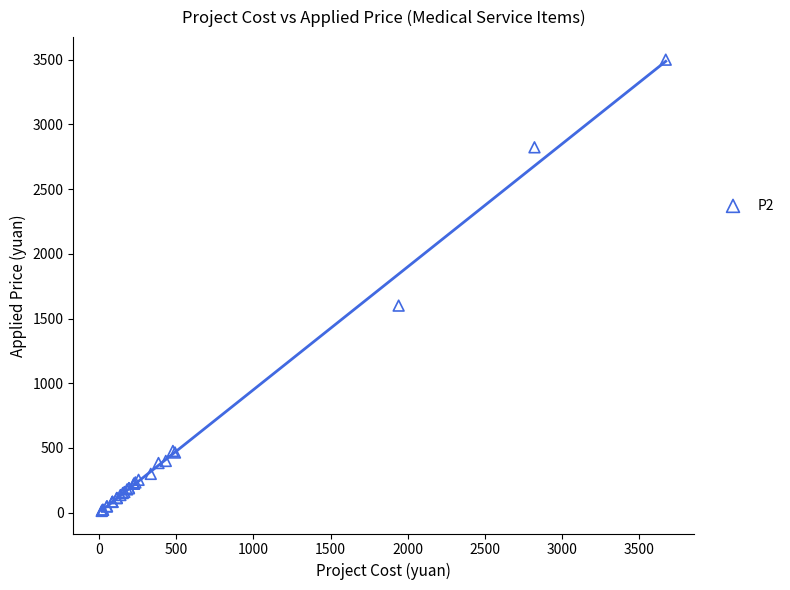

What Y value in the scatter plot is closest to 1756?

1600.0